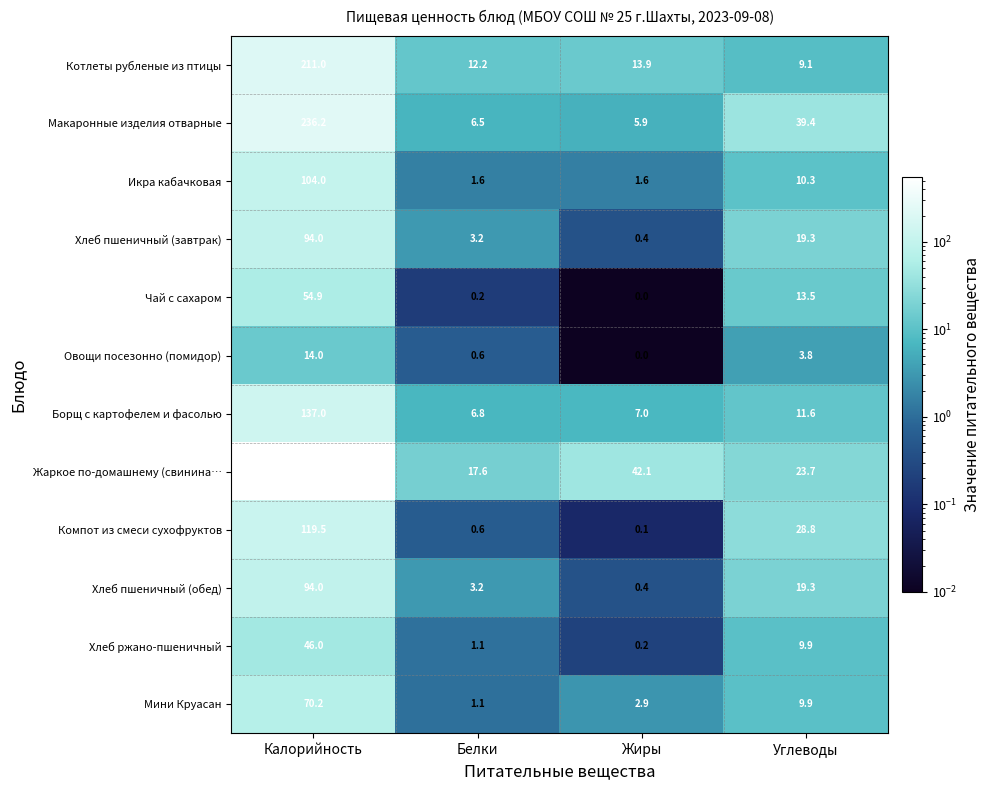

What is the total value across all series at Белки?

54.7